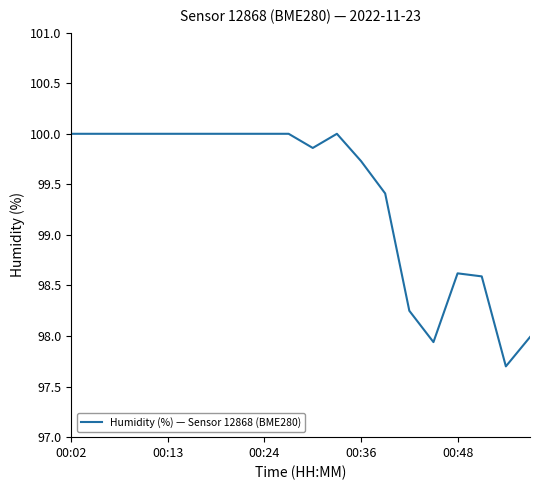

What is the maximum value shown in the chart?

100.0